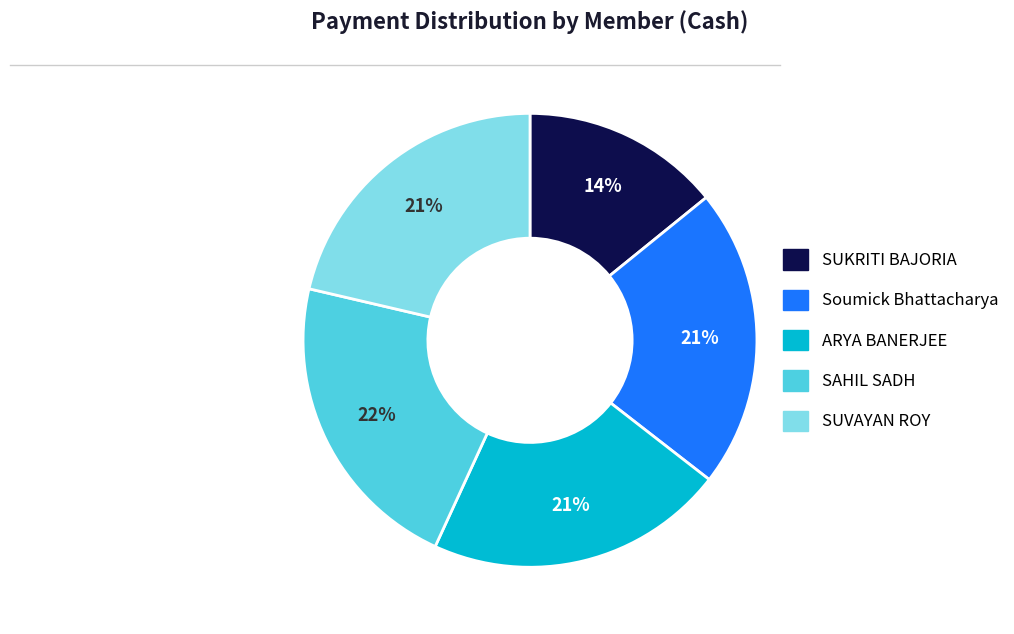

Approximately how many times larger is the value at ARYA BANERJEE compared to SAHIL SADH?

1.0